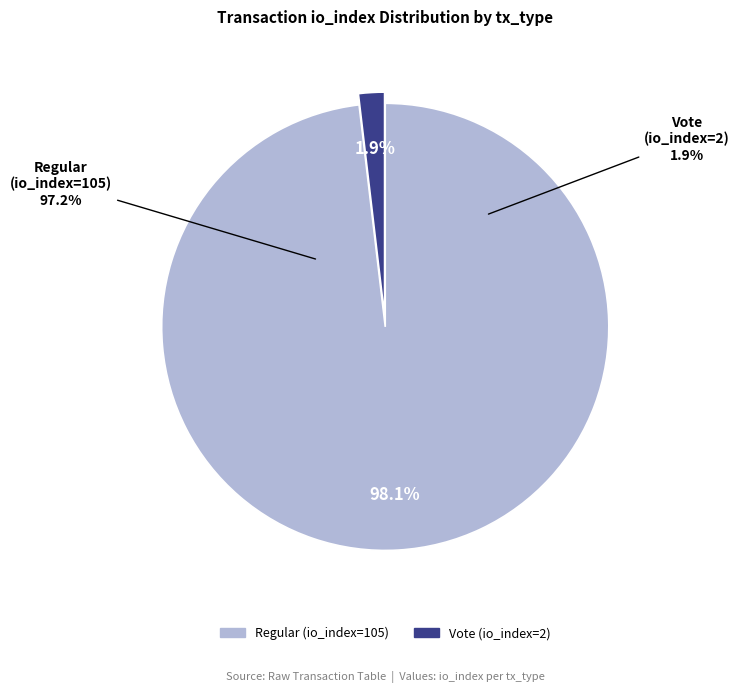

Count the number of slices in the pie.

2